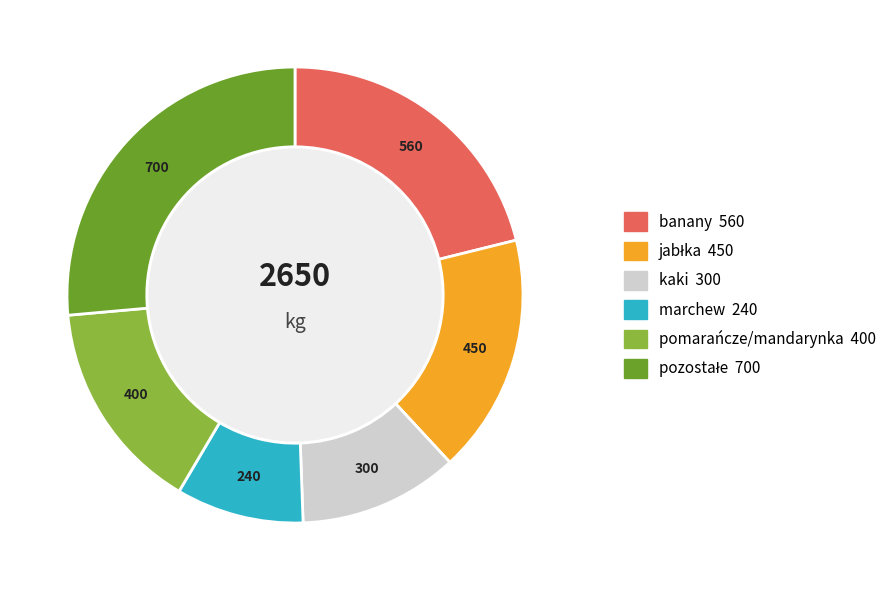

Is there any slice that represents more than half of the pie?

No